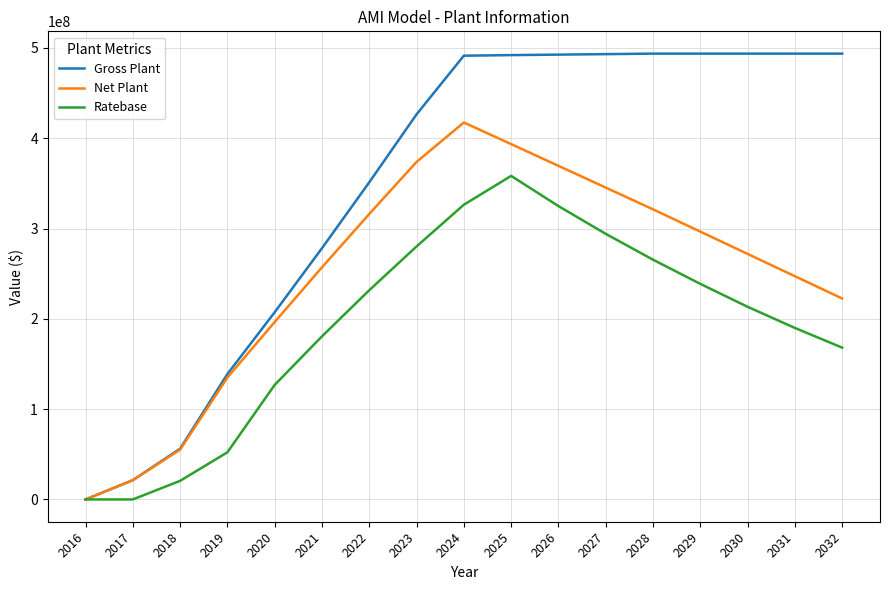

List the series in order of their overall mean, lowest first.

Ratebase, Net Plant, Gross Plant